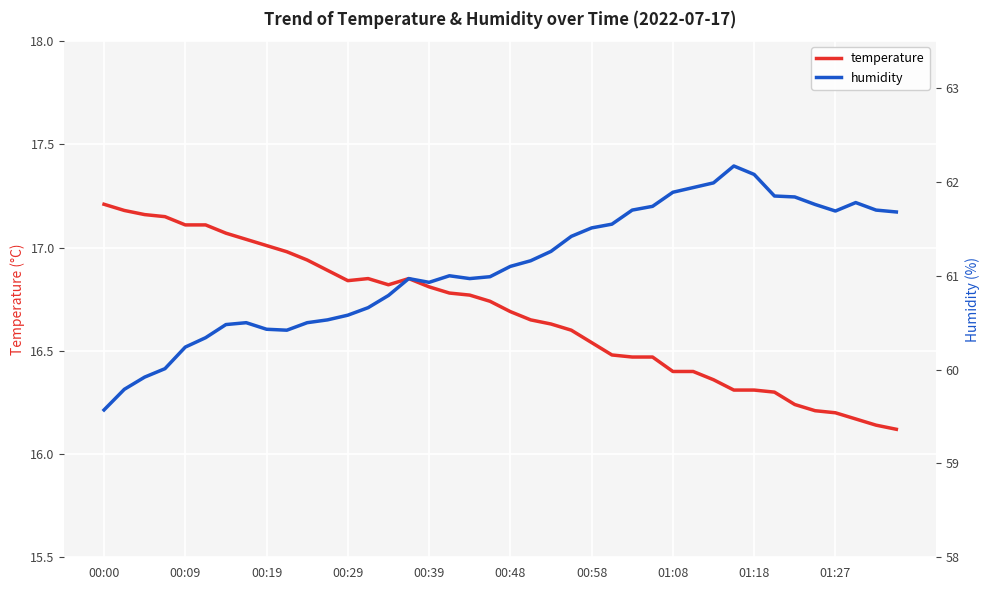

True or false: temperature has a value of 17.0 at 00:19.

True